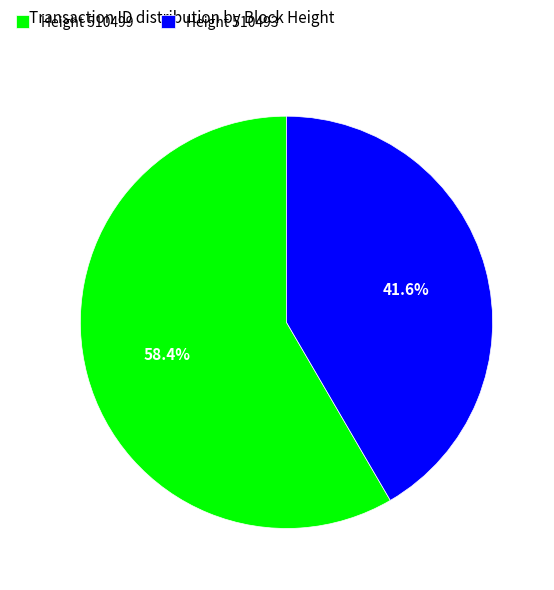

Between Height 510493 and Height 510499, which is larger?

Height 510499